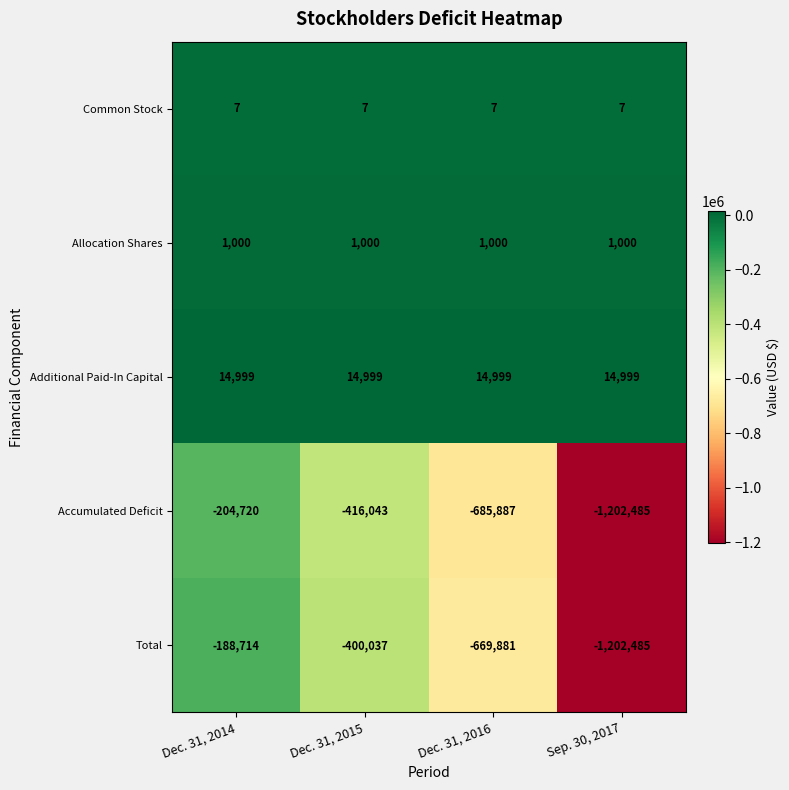

Read the Allocation Shares value at Dec. 31, 2016.

1000